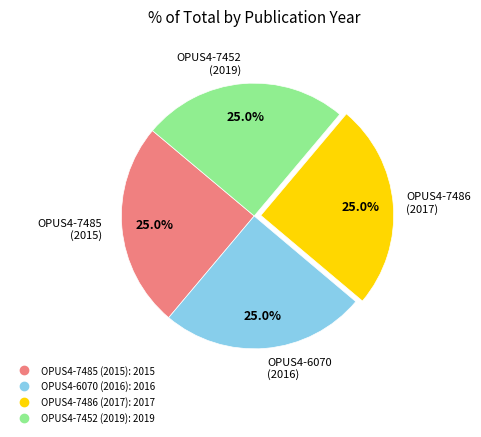

Count the number of slices in the pie.

4